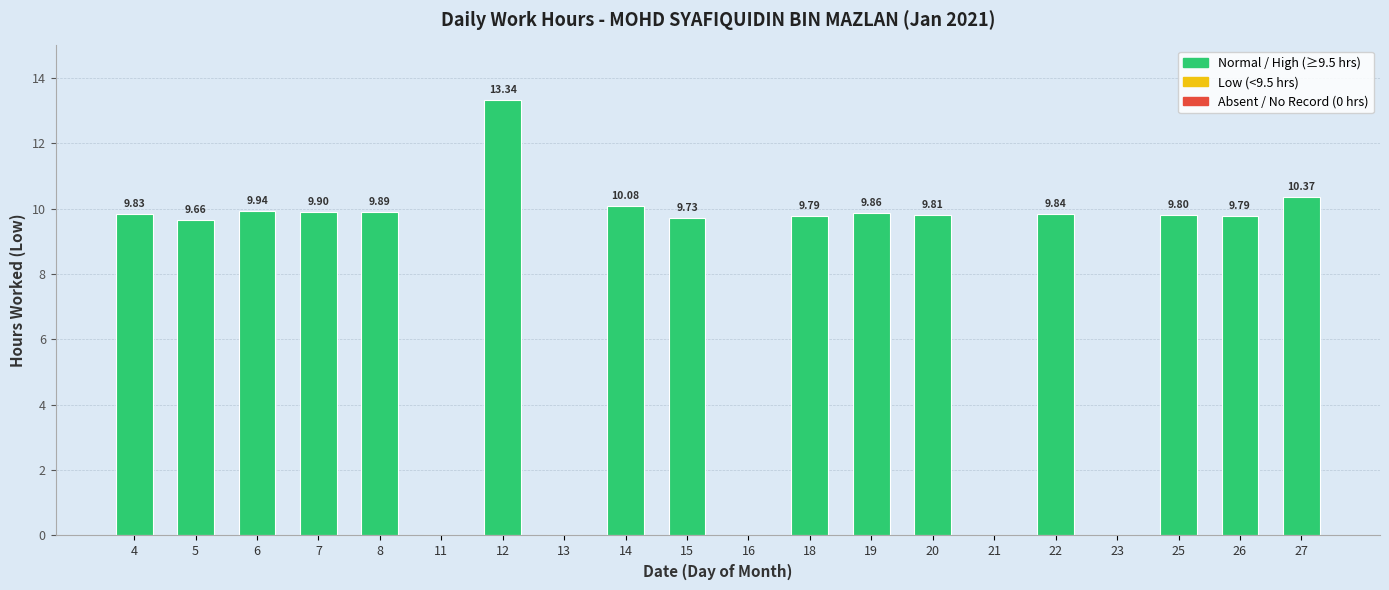

Reading right to left, list all the values displayed in this chart.

10.4	9.8	9.8	0.0	9.8	0.0	9.8	9.9	9.8	0.0	9.7	10.1	0.0	13.3	0.0	9.9	9.9	9.9	9.7	9.8